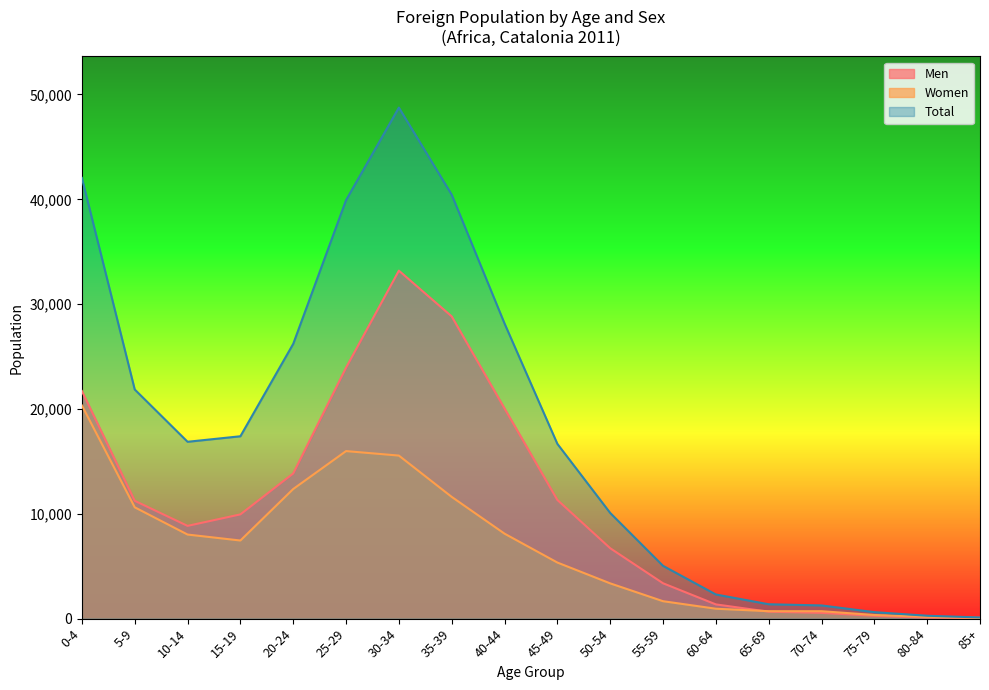

The value of Men at 15-19 is 14119. True or false?

False